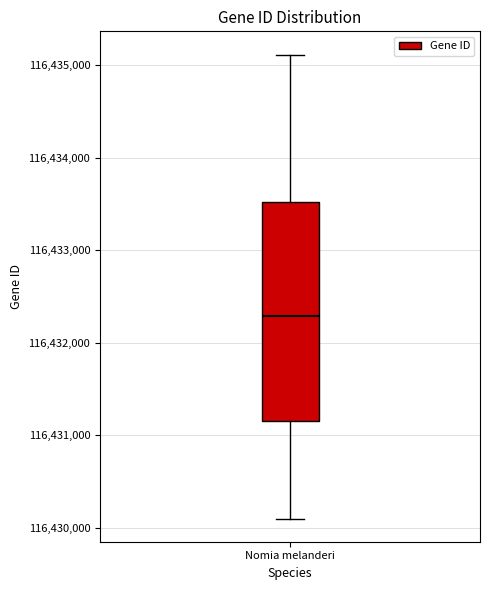

Read this box plot against the y-axis: the position of the median line, the range covered by the box, and the ends of both whiskers. The values are not printed on the chart, so give them approximately, as read against the axis.

median 116432300, box 116431200 to 116433500, whiskers 116430100 to 116435100